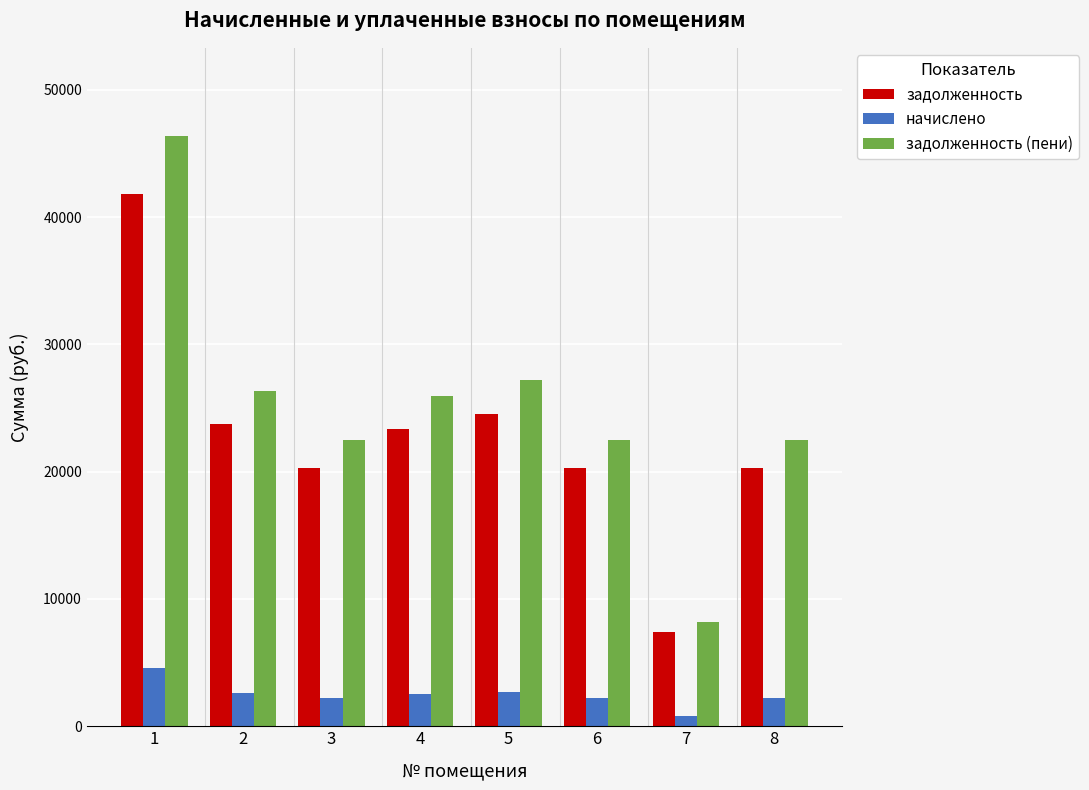

Which category has the lowest value in the задолженность (пени) series?

7